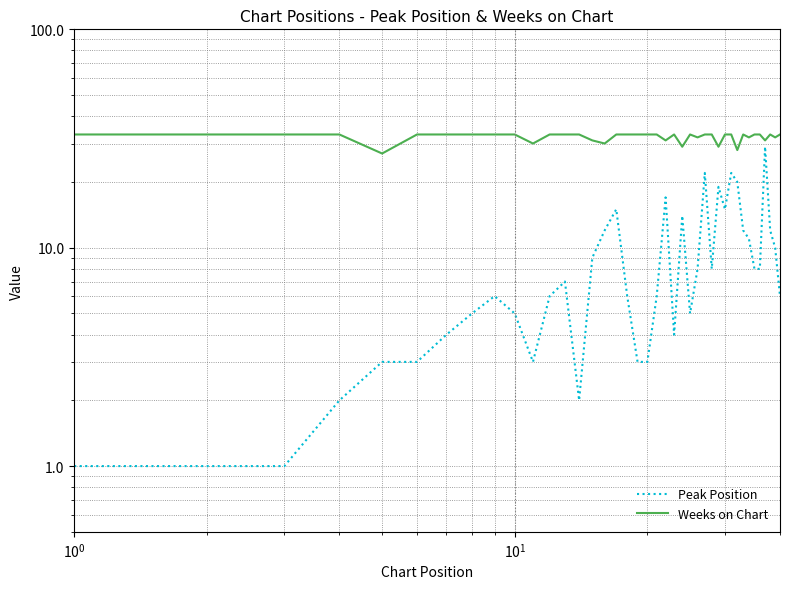

The value of Weeks on Chart at 30 is 44. True or false?

False